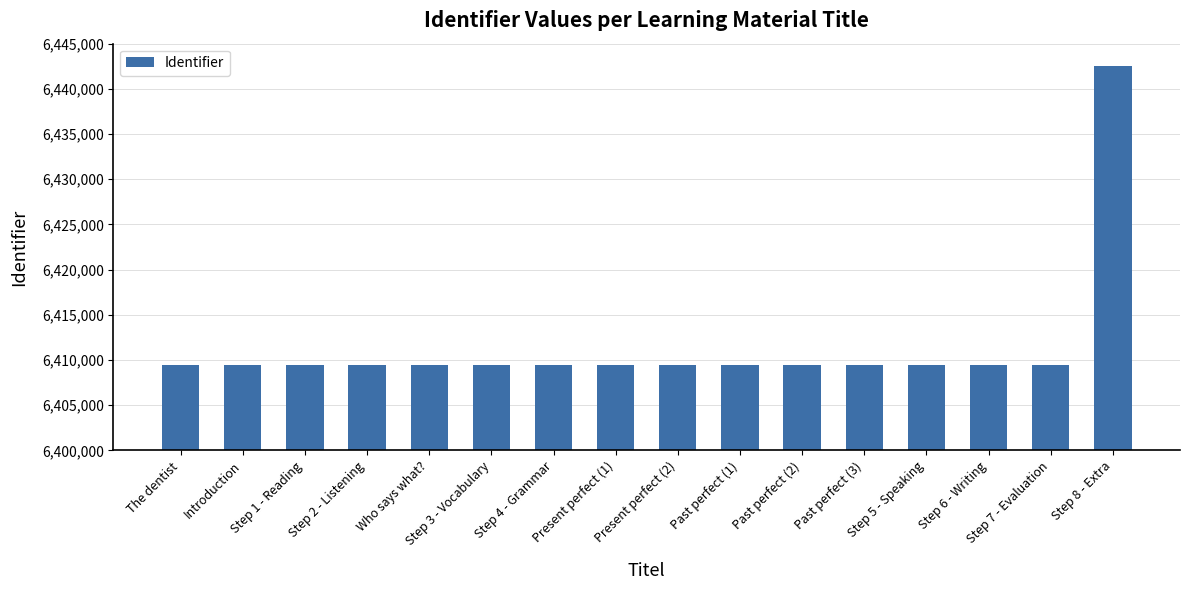

What is the average value?

6411547